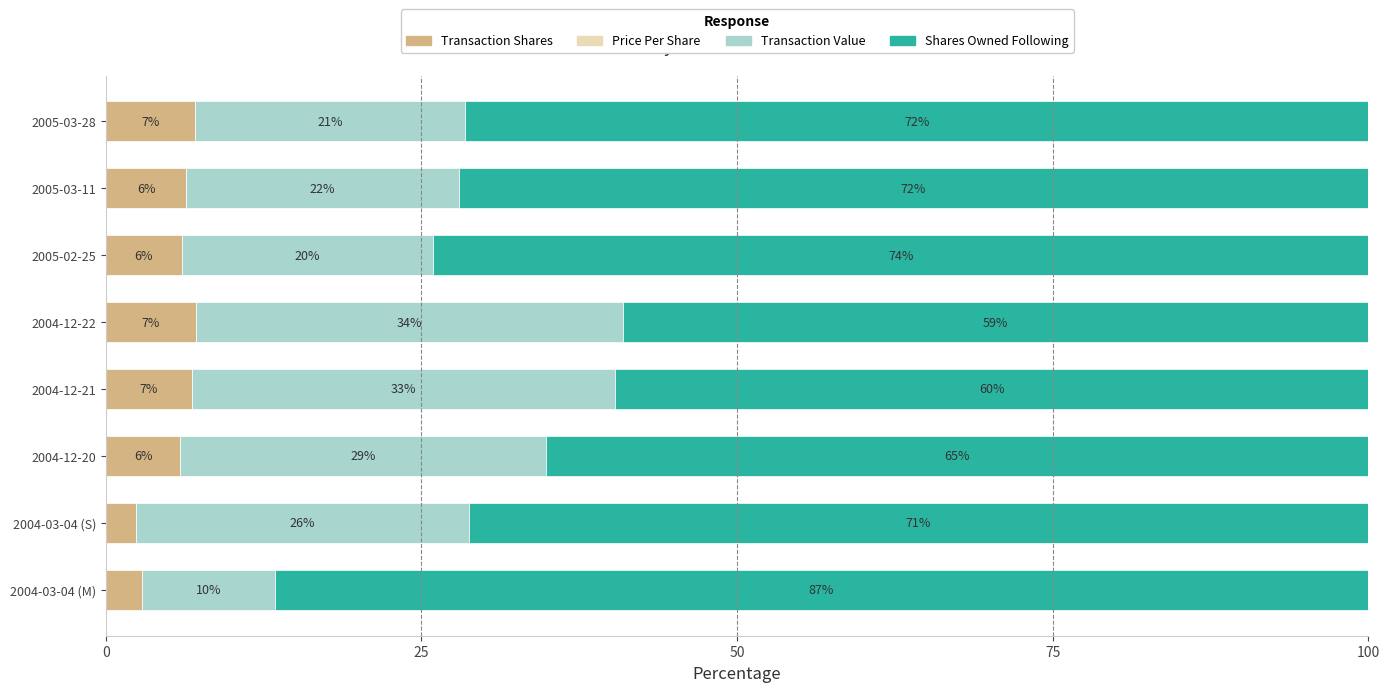

Where is Transaction Shares nearest to the value 4?

2004-03-04 (M)